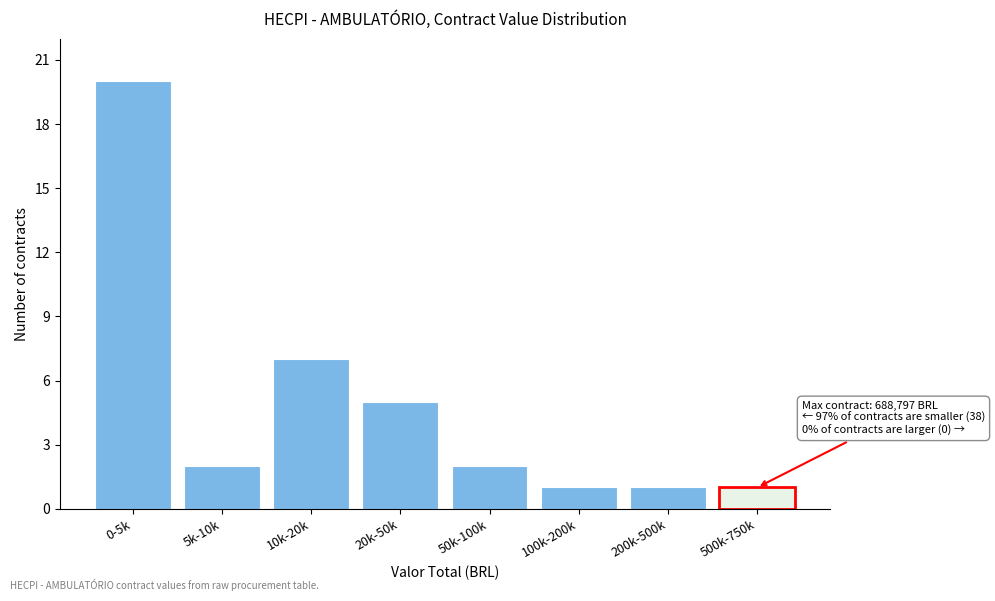

Reading right to left, what are all the values shown in this chart?

1	1	1	2	5	7	2	20